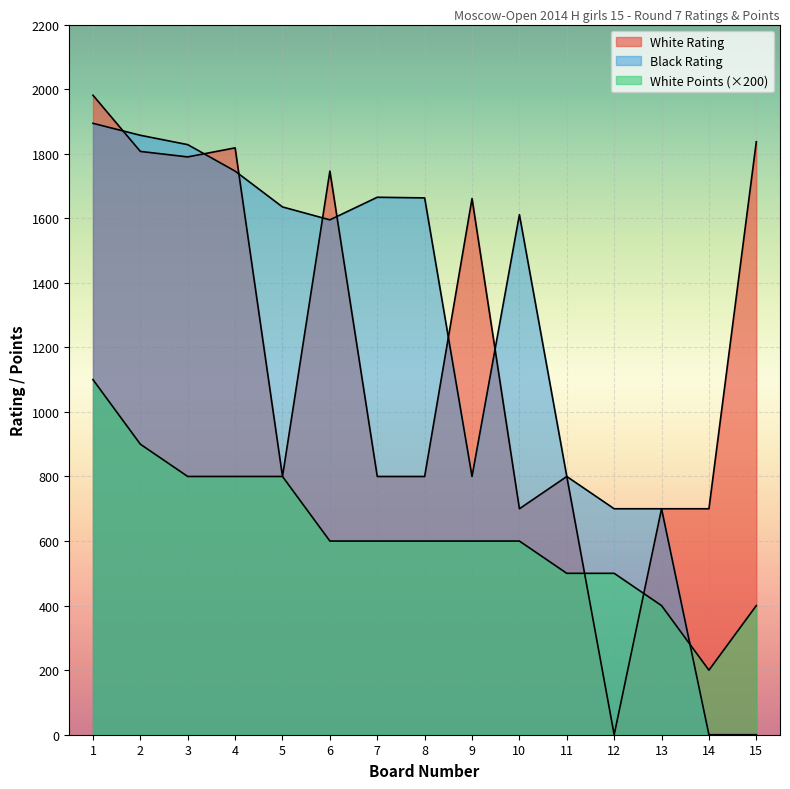

True or false: White Points and Black Rating cross at least once.

True